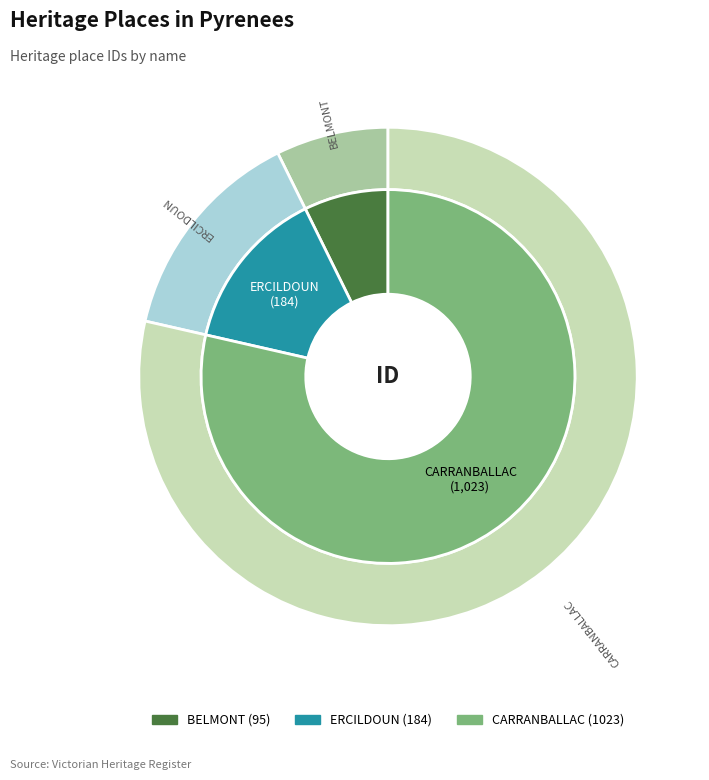

Is it true that CARRANBALLAC is 79% of the pie?

True